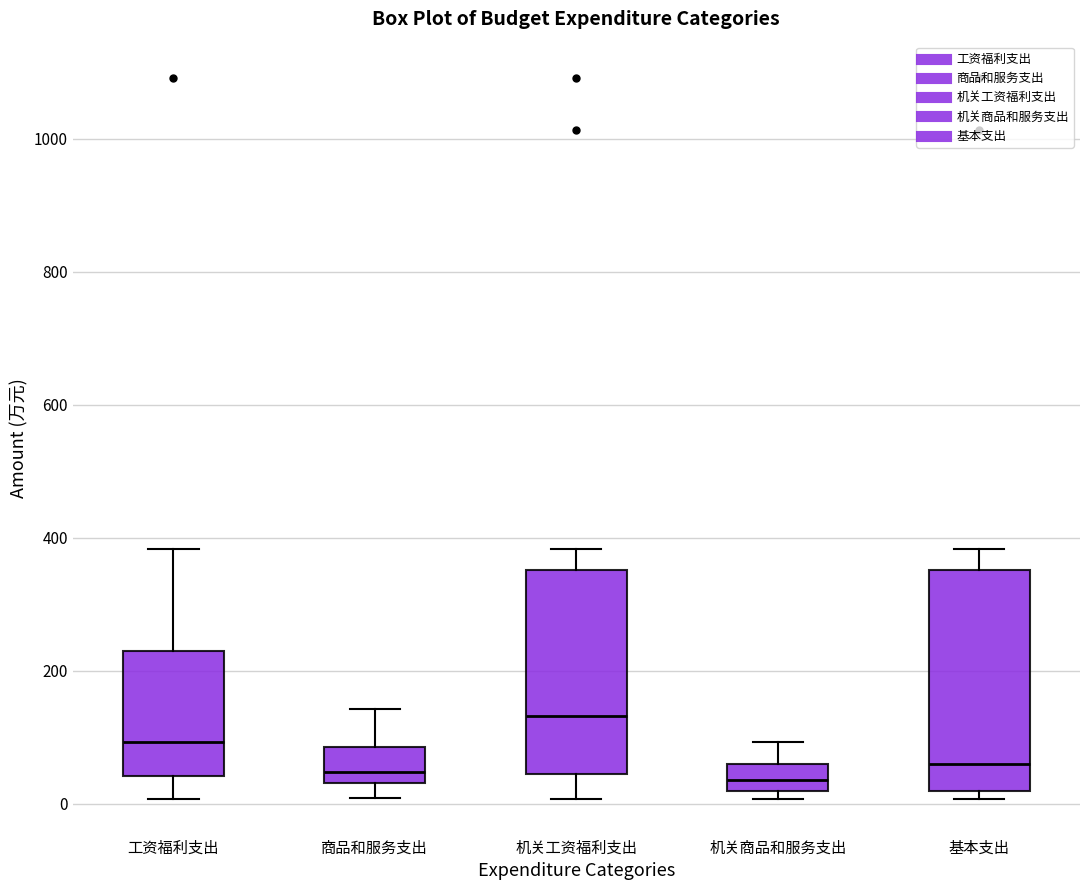

Where is the lower edge of the box for 机关商品和服务支出 on the y-axis? The values are not printed on the chart, so give them approximately, as read against the axis.

20